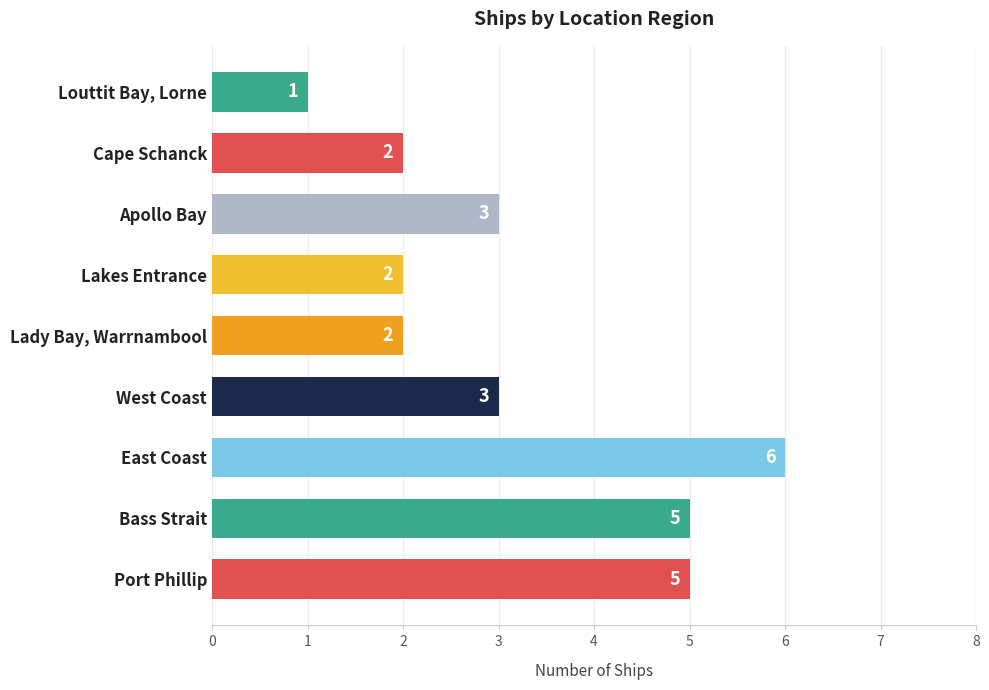

Which category has the lowest value across all series?

Louttit Bay, Lorne